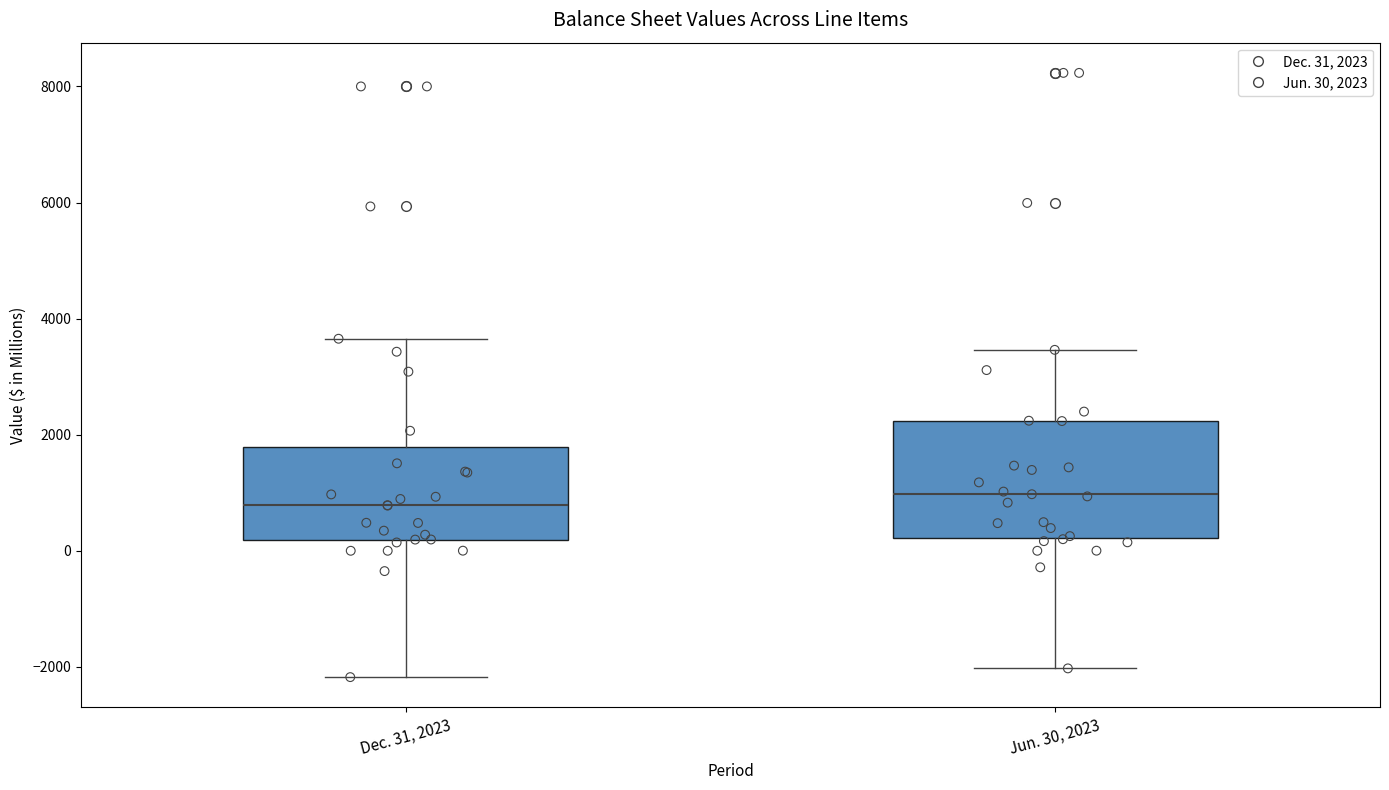

Comparing the boxes themselves (not the whiskers), which one is the tallest?

Jun. 30, 2023